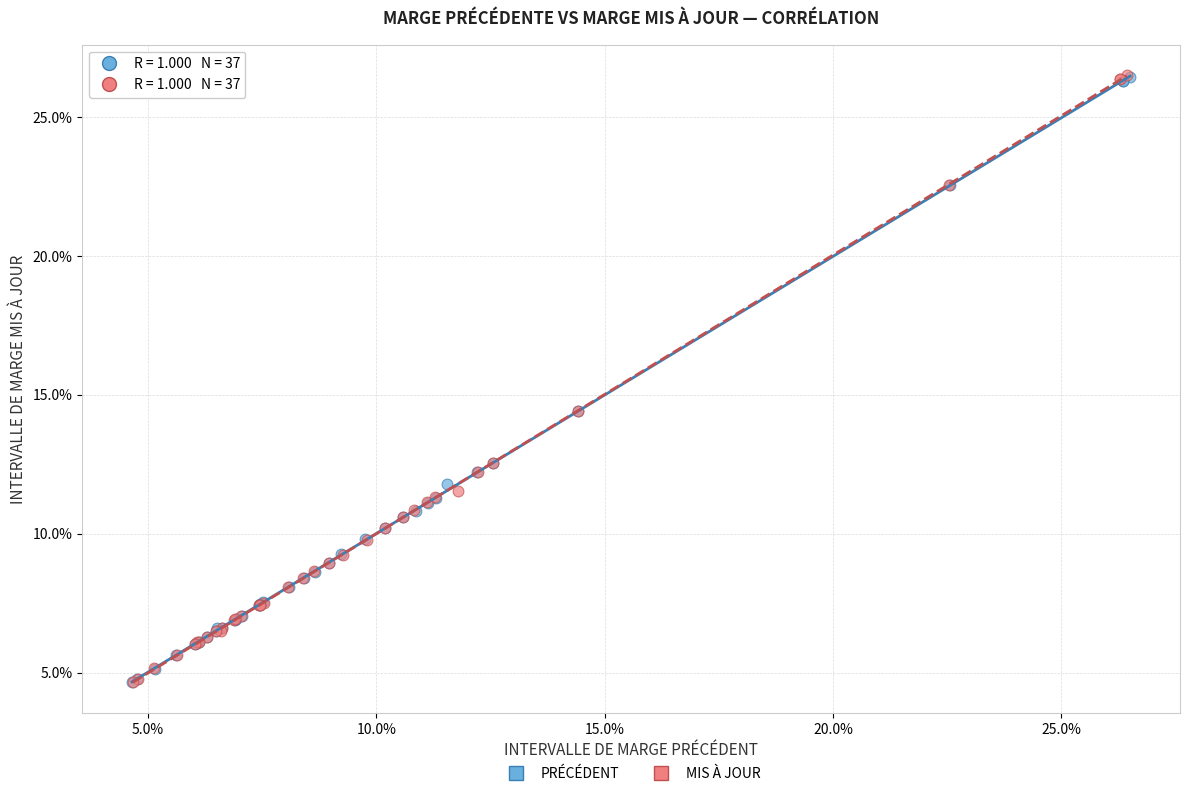

Which series has the widest spread of Y values?

MIS À JOUR